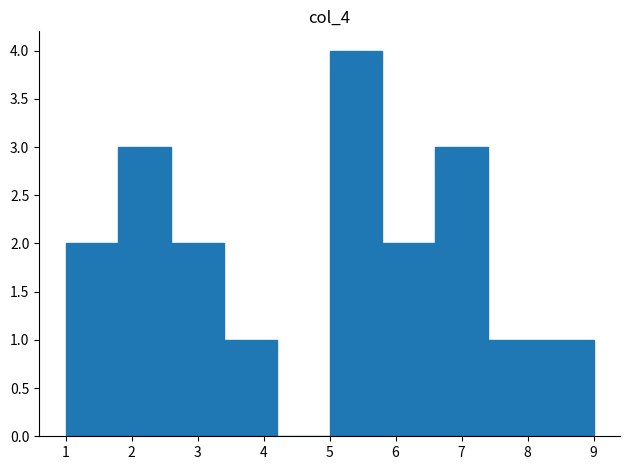

Reading left to right, transcribe this chart: for each bar, give the range it covers on the x-axis and its height. The values are not printed on the chart, so give them approximately, as read against the axis.

1.0 to 1.8: 2
1.8 to 2.6: 3
2.6 to 3.4: 2
3.4 to 4.2: 1
4.2 to 5.0: 0
5.0 to 5.8: 4
5.8 to 6.6: 2
6.6 to 7.4: 3
7.4 to 8.2: 1
8.2 to 9.0: 1